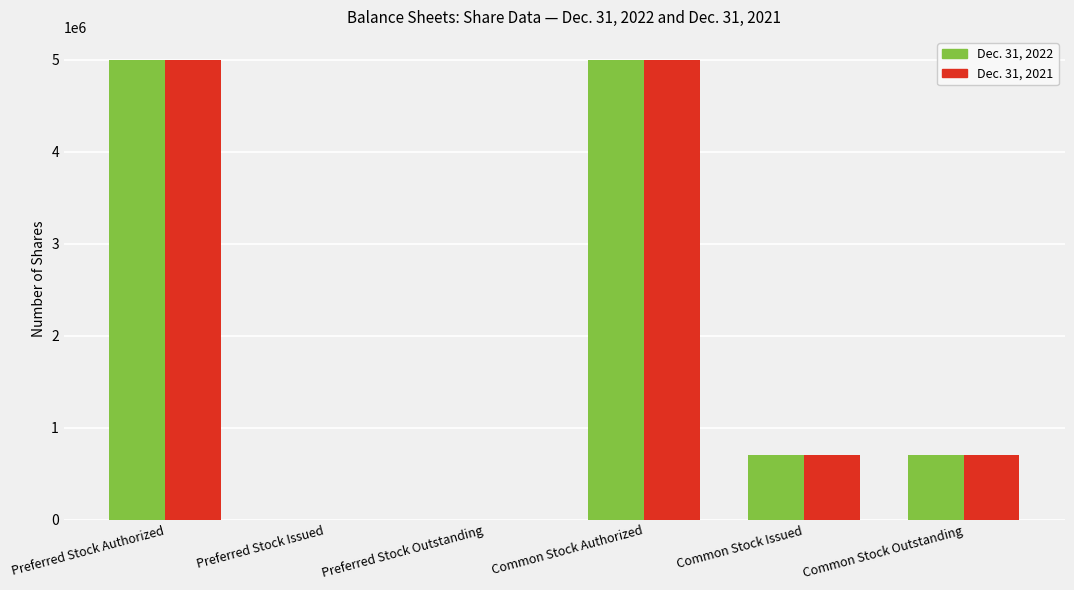

Does the chart contain stacked bars?

No